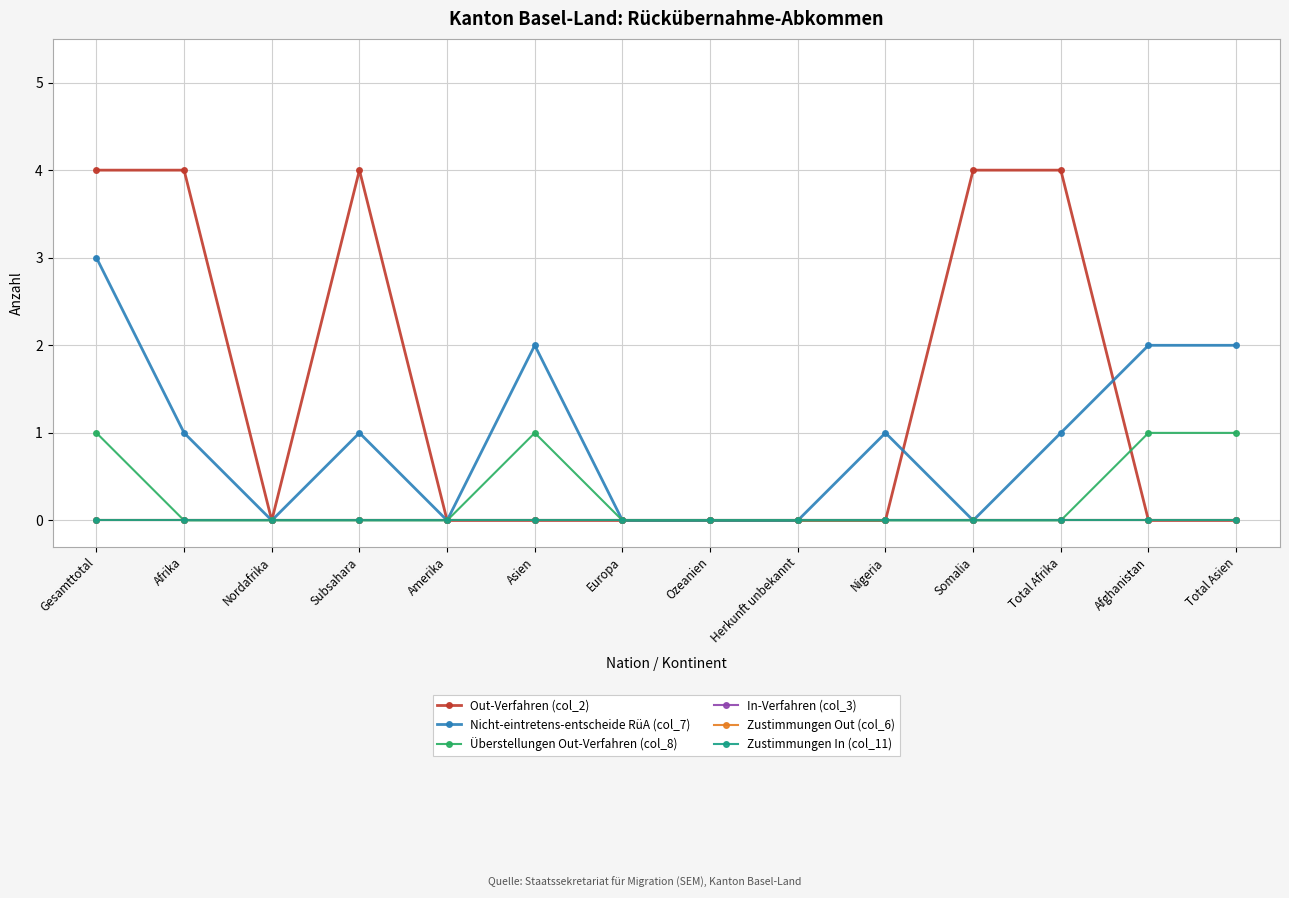

Which series has the widest spread of values?

Out-Verfahren (col_2)